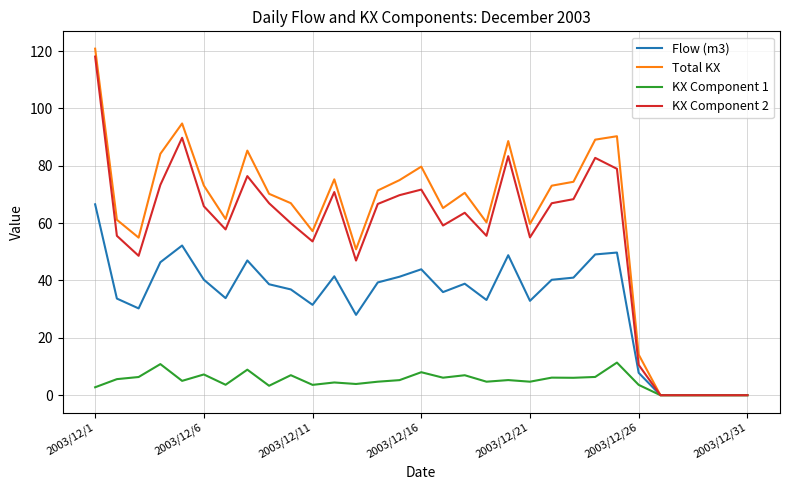

What is the greatest value displayed?

120.8